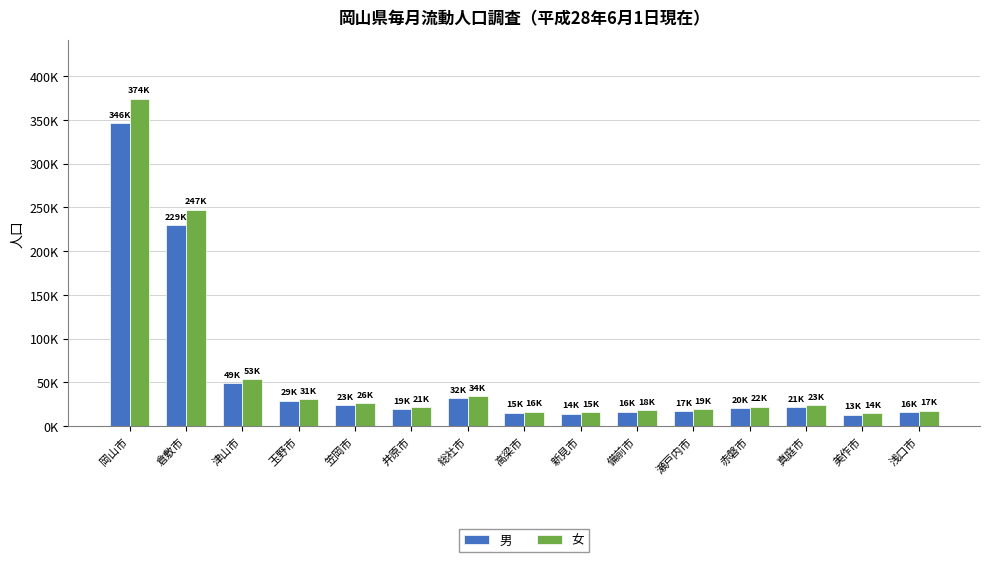

At which label is 男 closest to 179816?

倉敷市